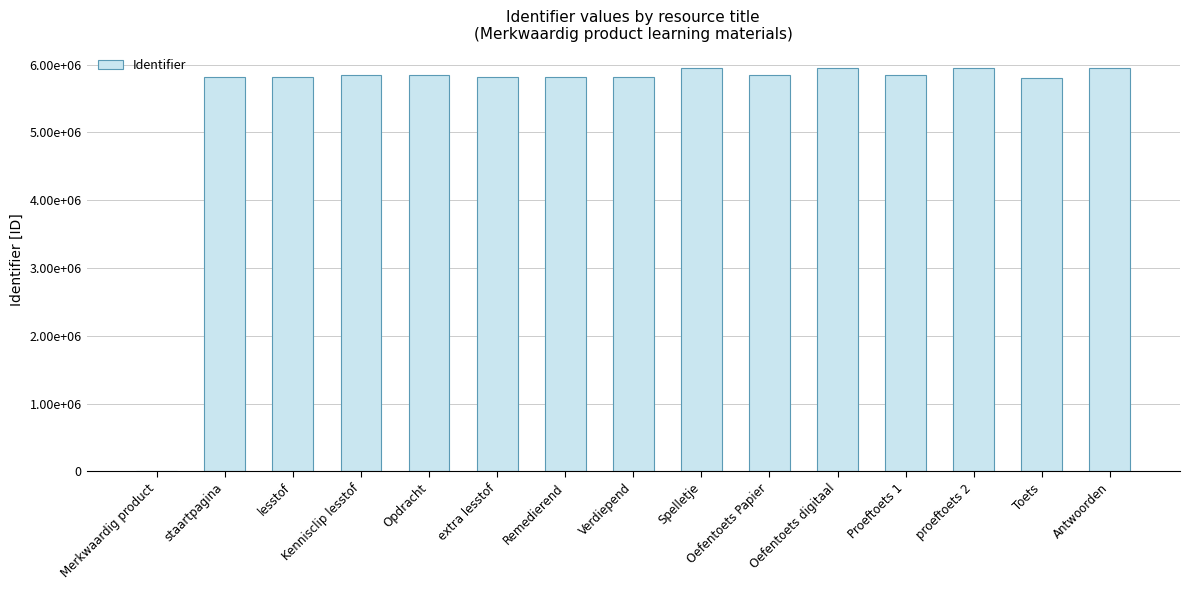

Are the bars horizontal?

No